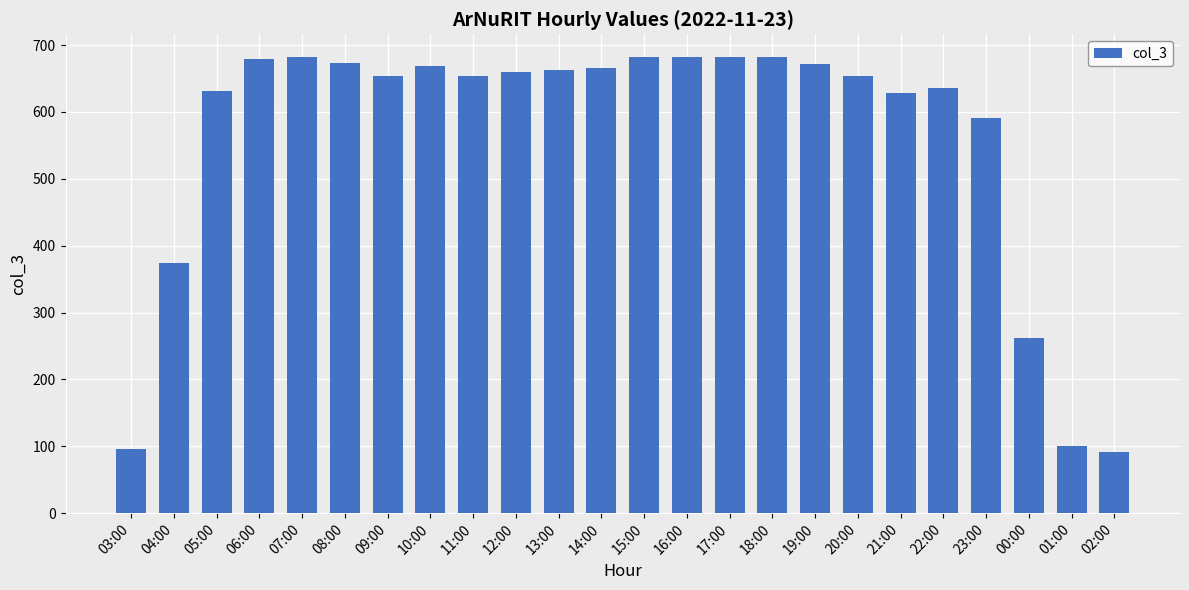

How many bars are there in total?

24